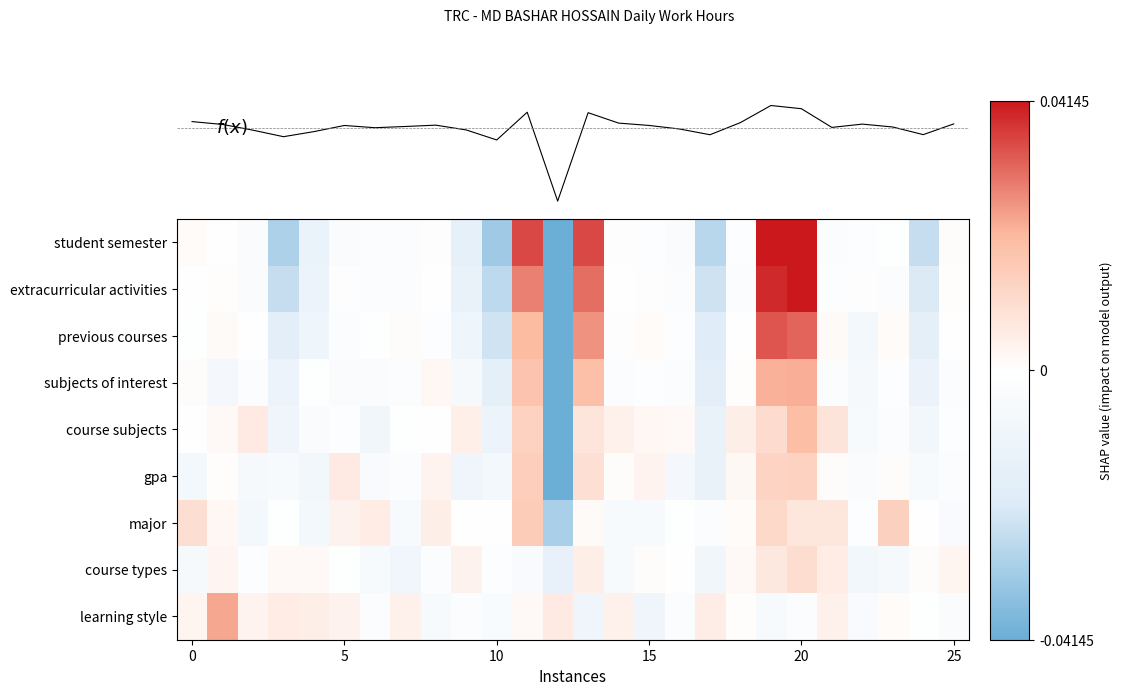

At how many categories does at least one series exceed -8?

26